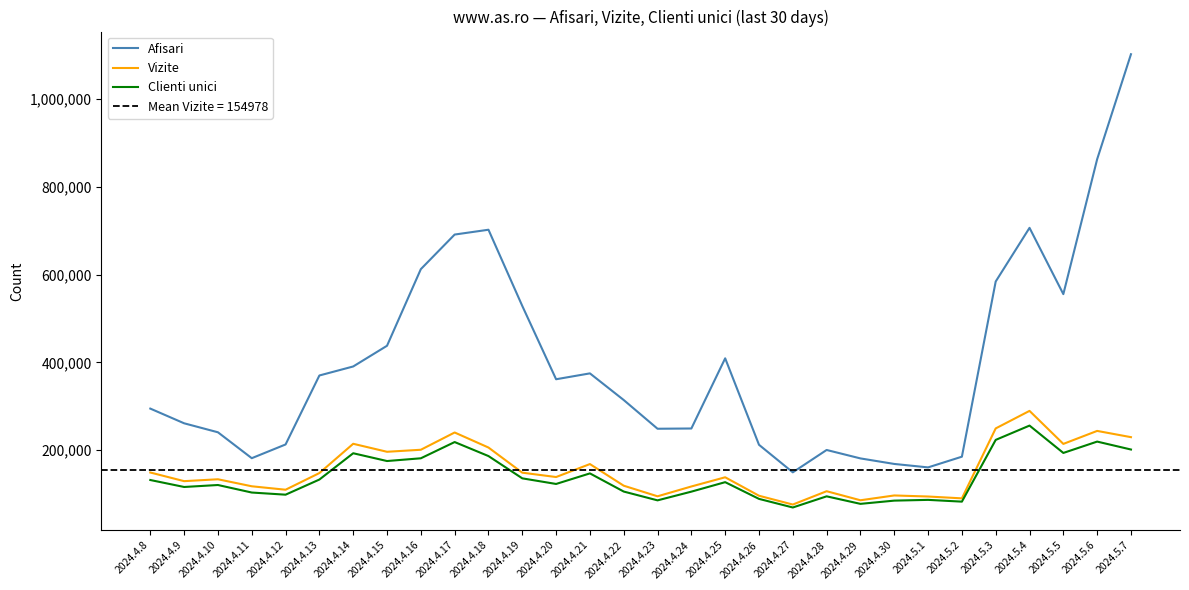

Reading right to left, list all the values displayed in this chart.

Afisari: 1102322	863073	555703	706722	584469	185319	160916	168798	181389	200634	149678	212445	409448	249561	248997	314421	375153	361763	528768	702423	691436	612648	438071	390881	370340	213169	181908	240918	261410	294886
Vizite: 229817	244052	214459	289692	249753	90389	94597	96999	86042	106661	76278	96354	138412	117461	95074	119218	168524	138975	148881	206188	240460	201119	196504	214731	148019	110057	117905	133875	129588	149279
Clienti unici: 201658	219725	193866	256184	223596	82915	86931	85215	77855	94997	69589	89183	127283	105687	85833	105889	147262	123189	135986	186750	218668	181670	175433	193168	133250	98763	103659	120800	116307	132182